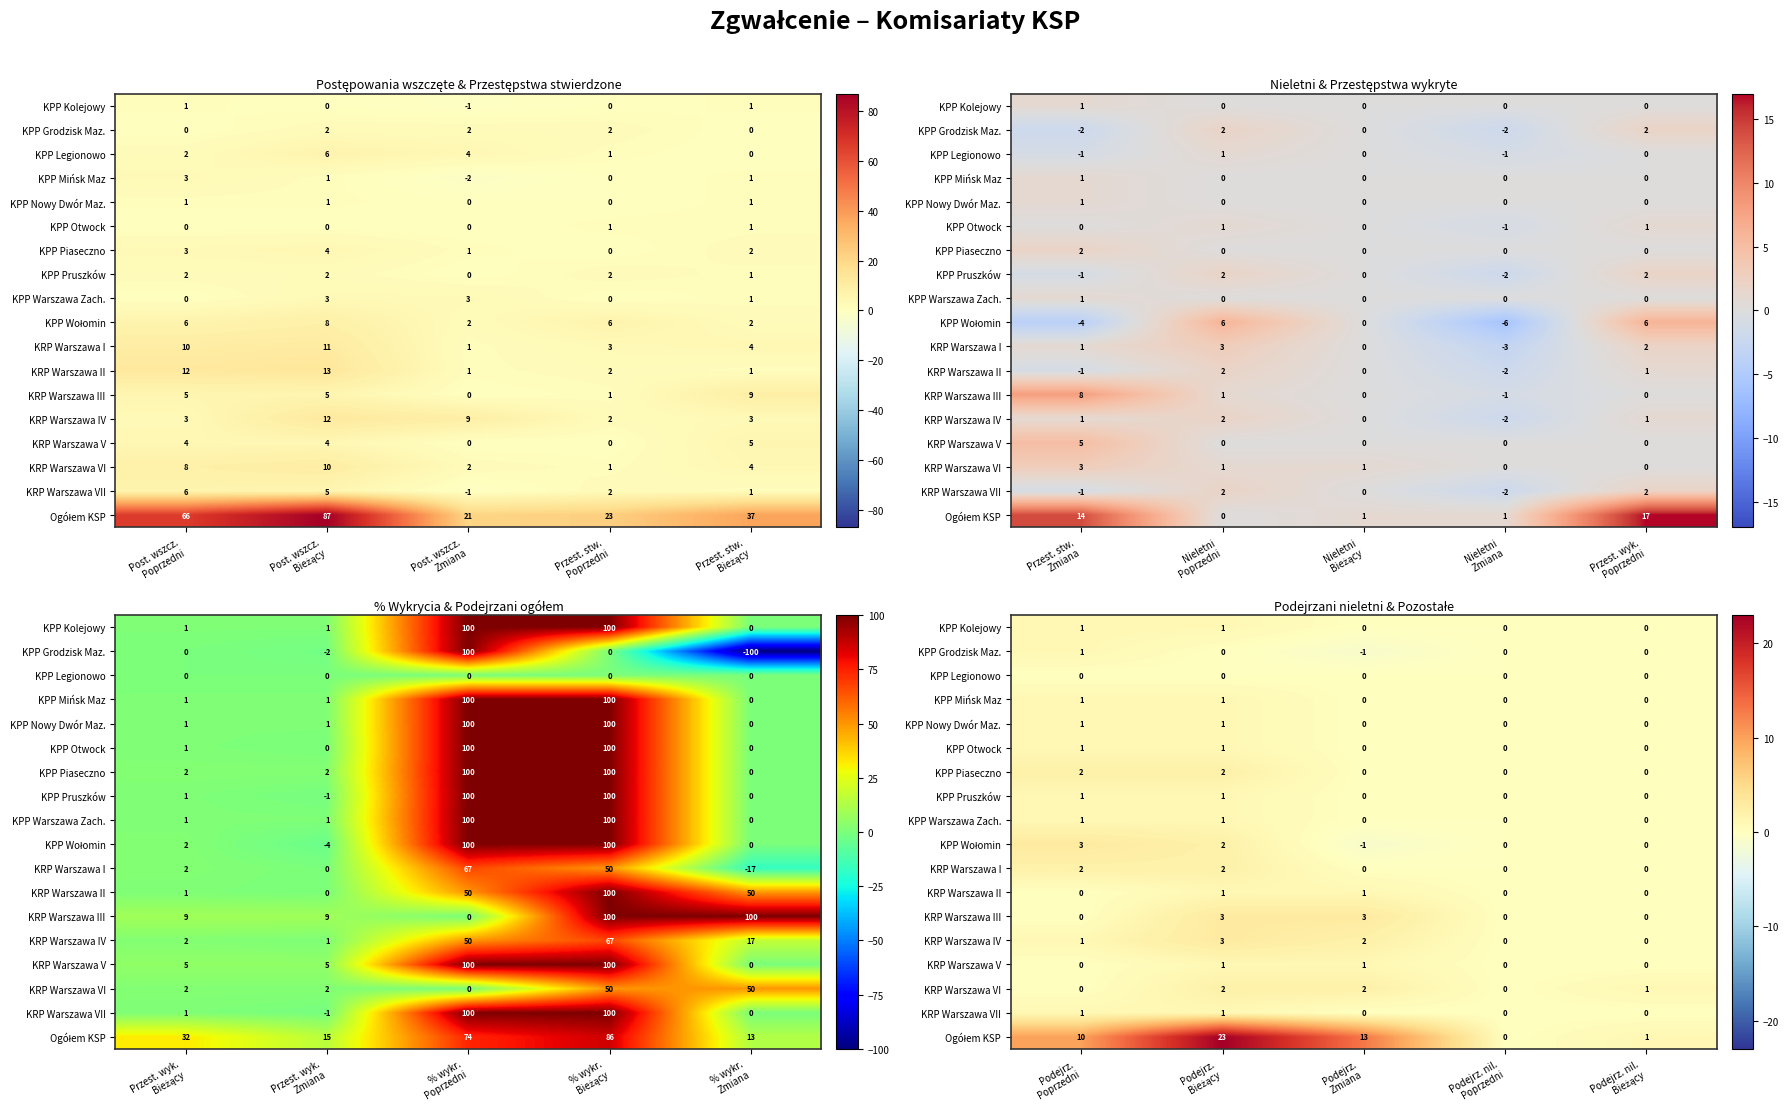

Where is KPP Nowy Dwór Maz. nearest to the value 0?

Podejrz. Zmiana